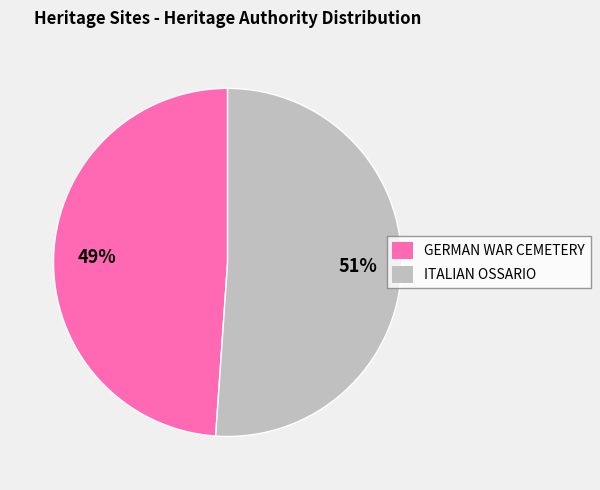

The ITALIAN OSSARIO slice represents 51% of the pie. True or false?

True